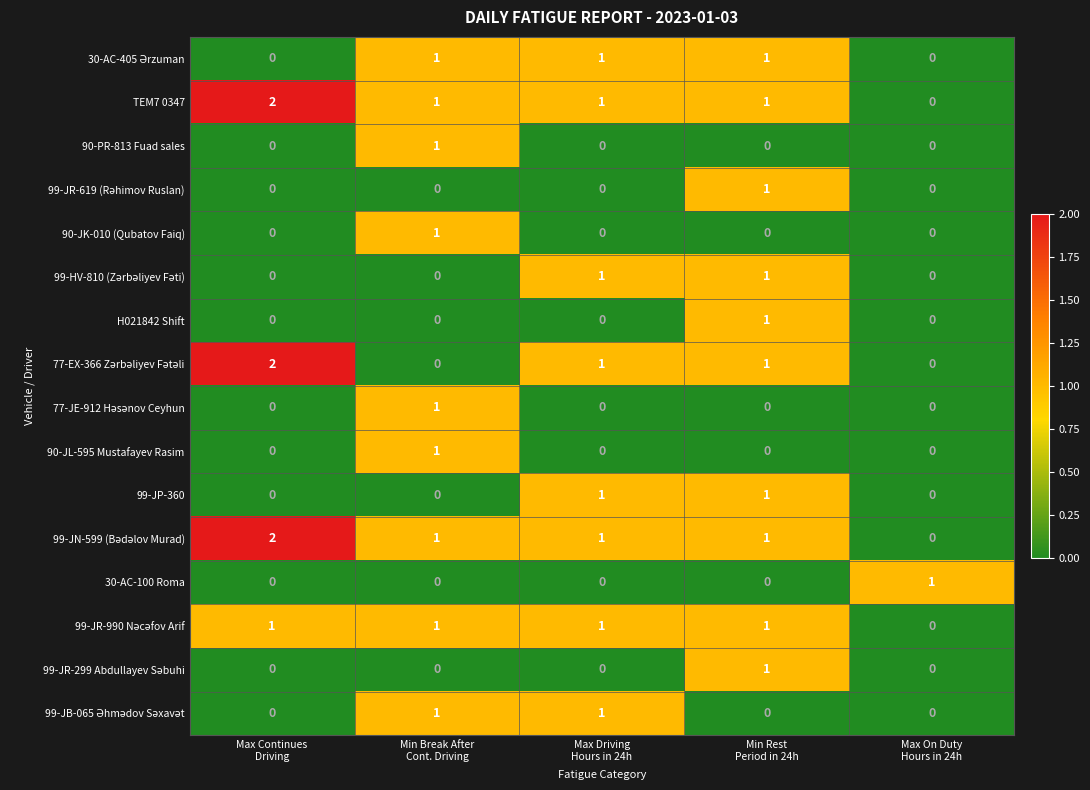

At how many categories does at least one series exceed 0?

5